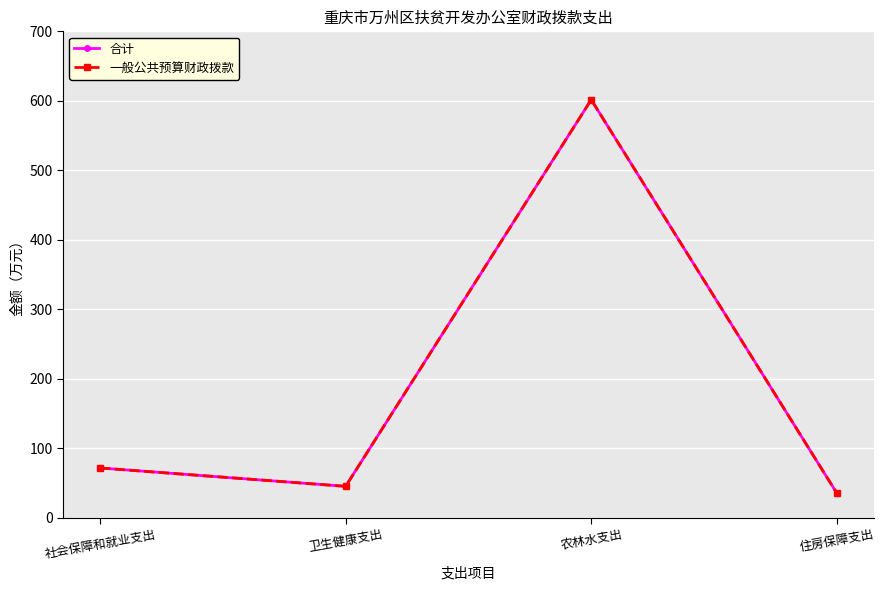

True or false: 一般公共预算财政拨款 and 合计 cross at least once.

False